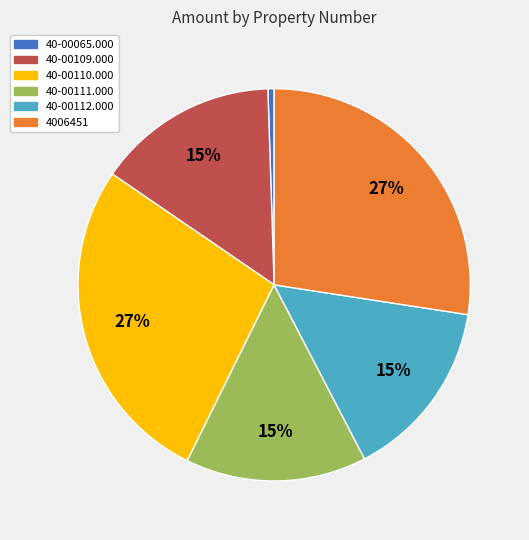

Which has a higher value, 4006451 or 40-00112.000?

4006451